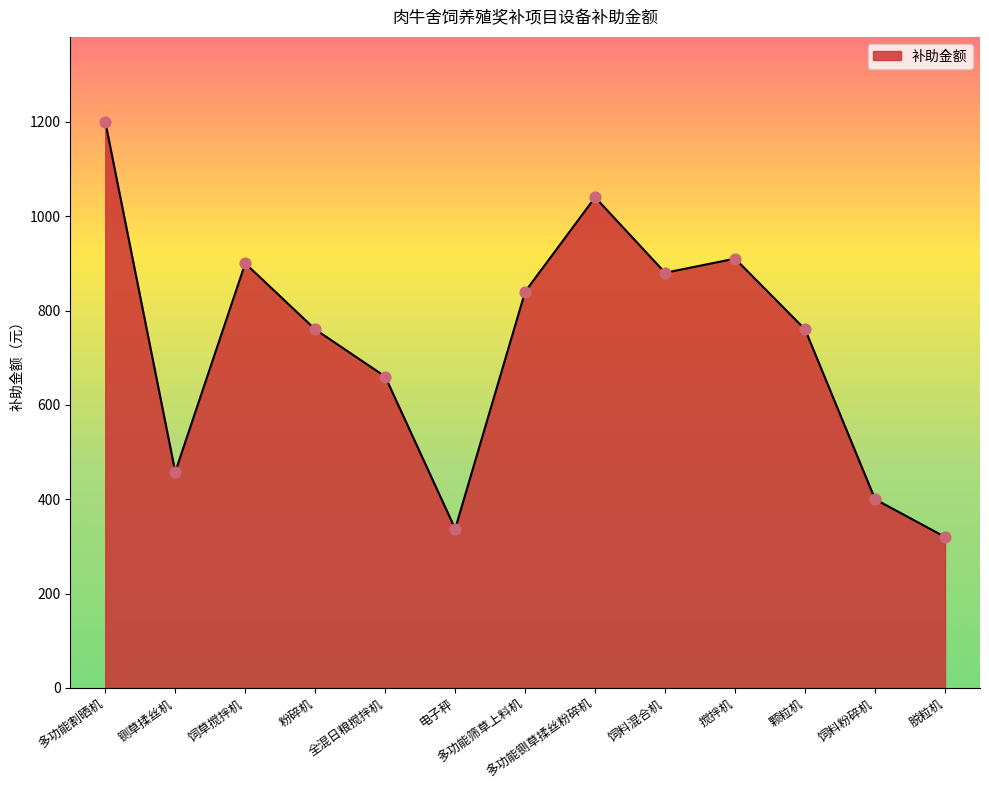

What is the change in value from 搅拌机 to 饲料粉碎机?

-510.0